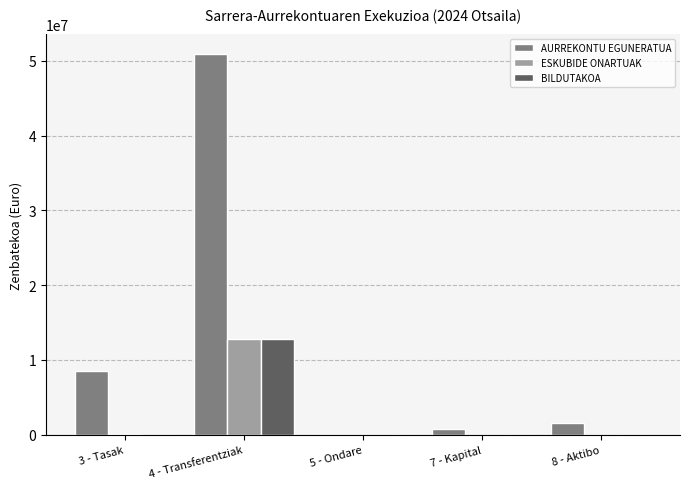

What is the difference between the BILDUTAKOA values at 8 - Aktibo and 7 - Kapital?

1000.0